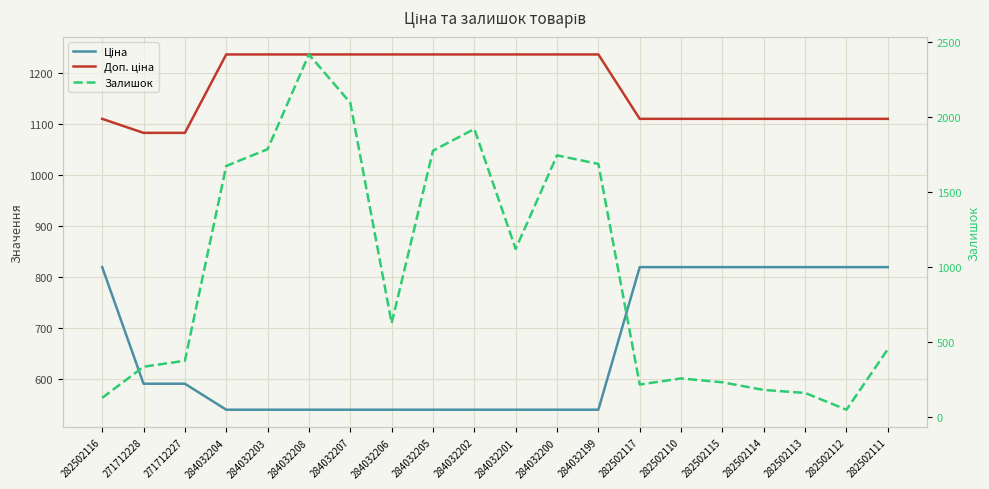

What is the approximate value of Залишок at 282502112?

46.0